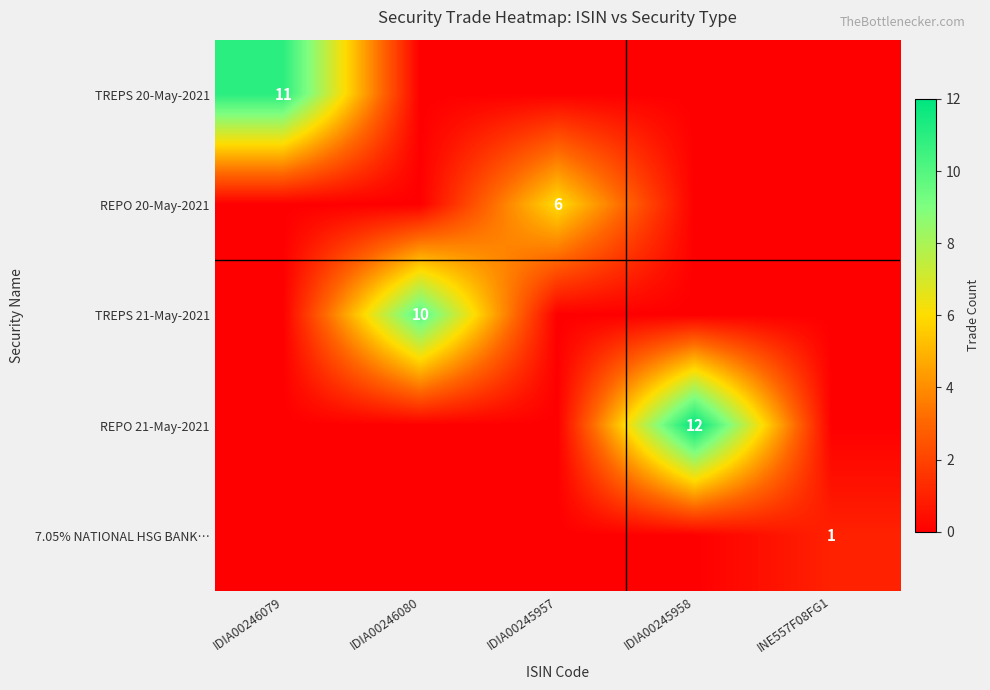

Is it true that 7.05% NATIONAL HSG BANK… equals 0 at INE557F08FG1?

False